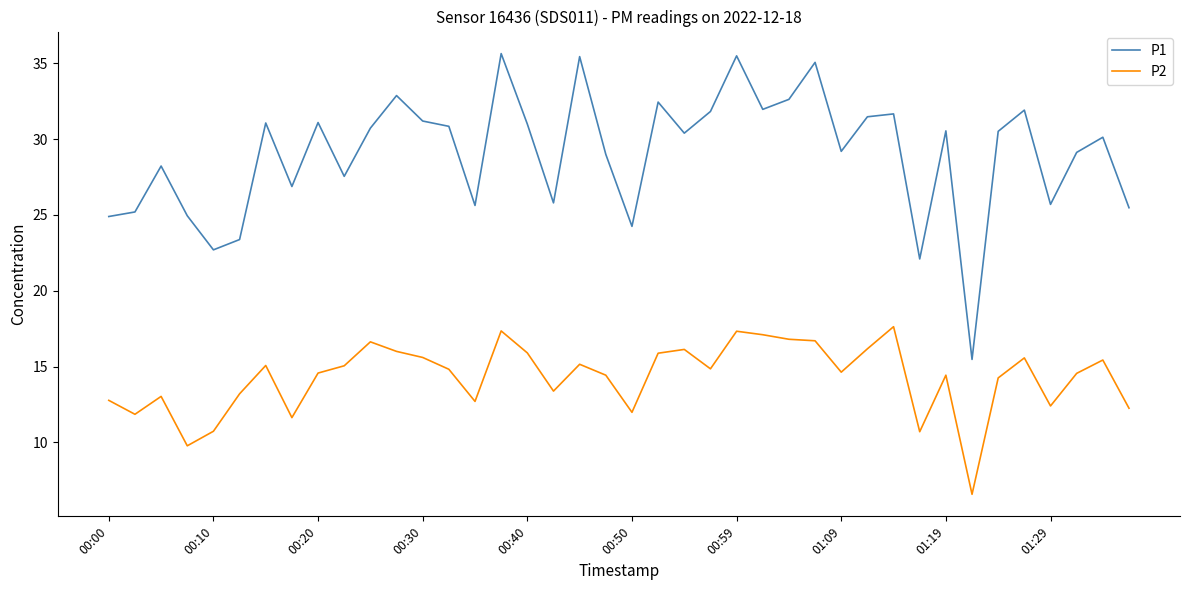

List the series in order of their overall mean, highest first.

P1, P2